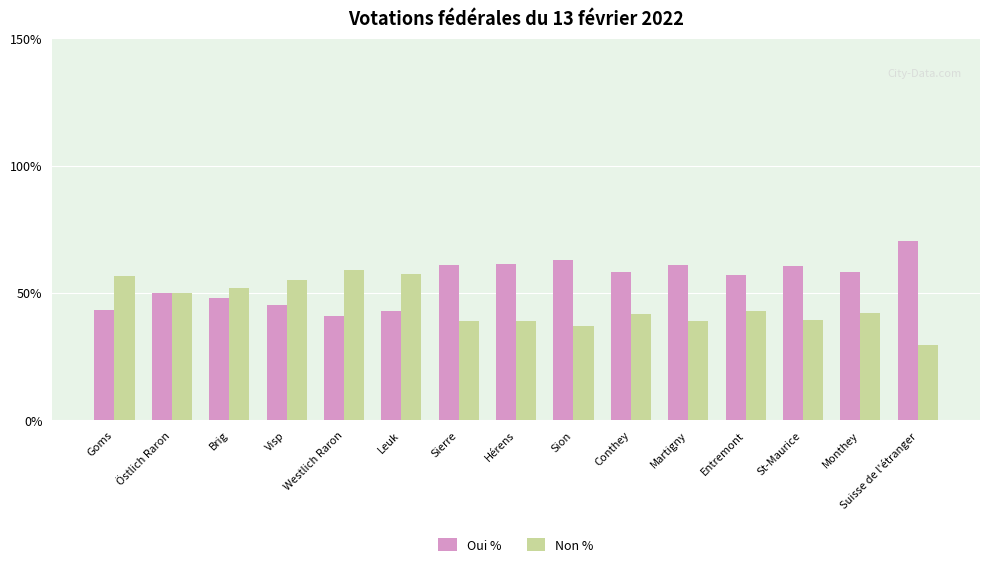

How many categories are shown in the chart?

15